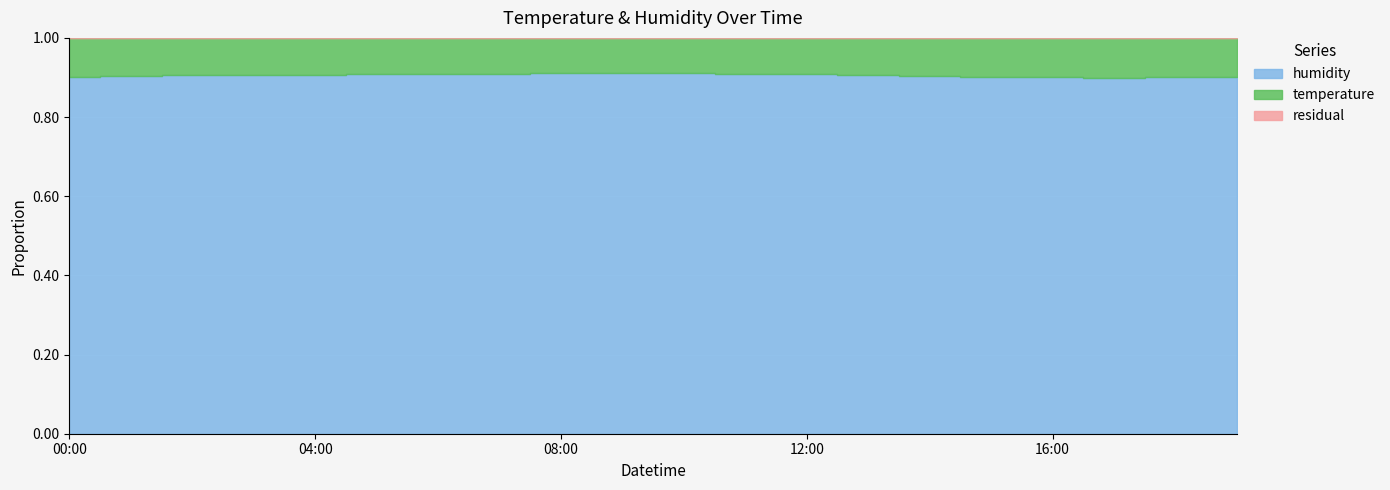

True or false: humidity and temperature cross at least once.

False